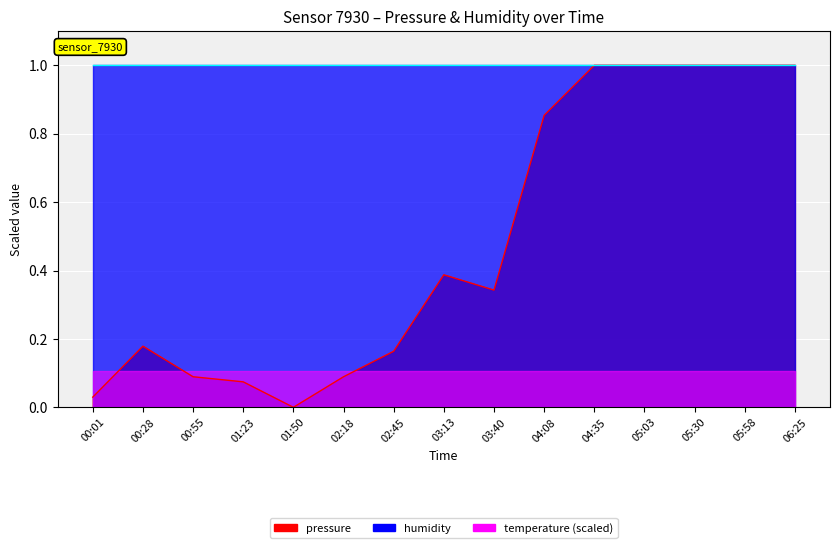

Reading left to right, what are all the values shown in this chart?

0.0	0.2	0.1	0.1	0.0	0.1	0.2	0.4	0.3	0.9	1.0	1.0	1.0	1.0	1.0